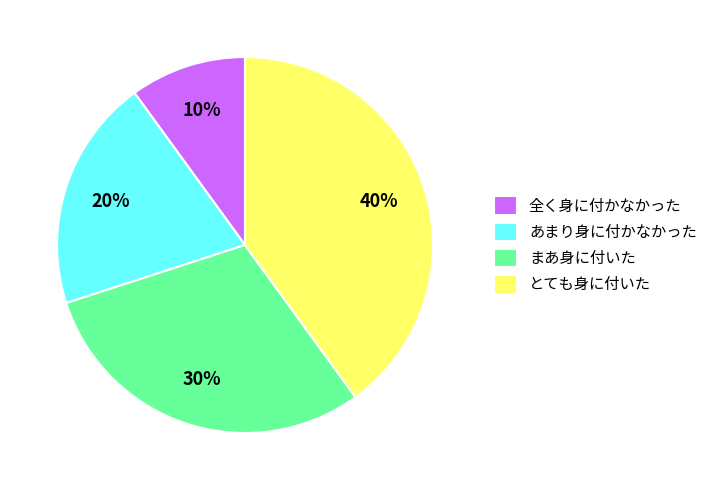

What percentage is the まあ身に付いた slice, to the nearest percent?

30%